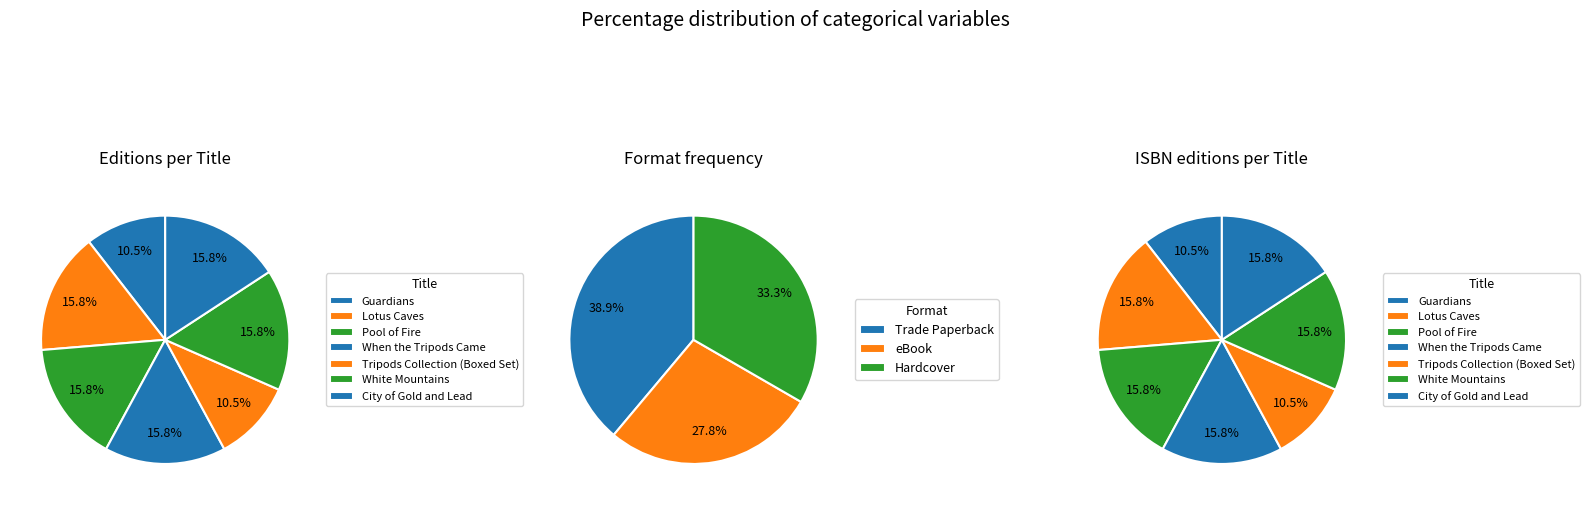

How many segments does this pie chart have?

7